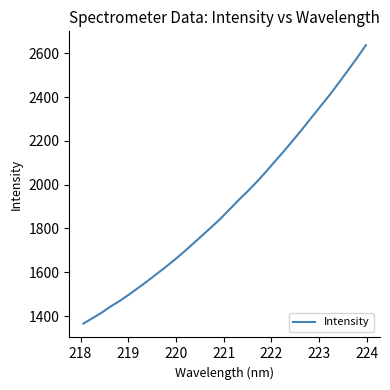

What is the smallest value displayed?

1365.7